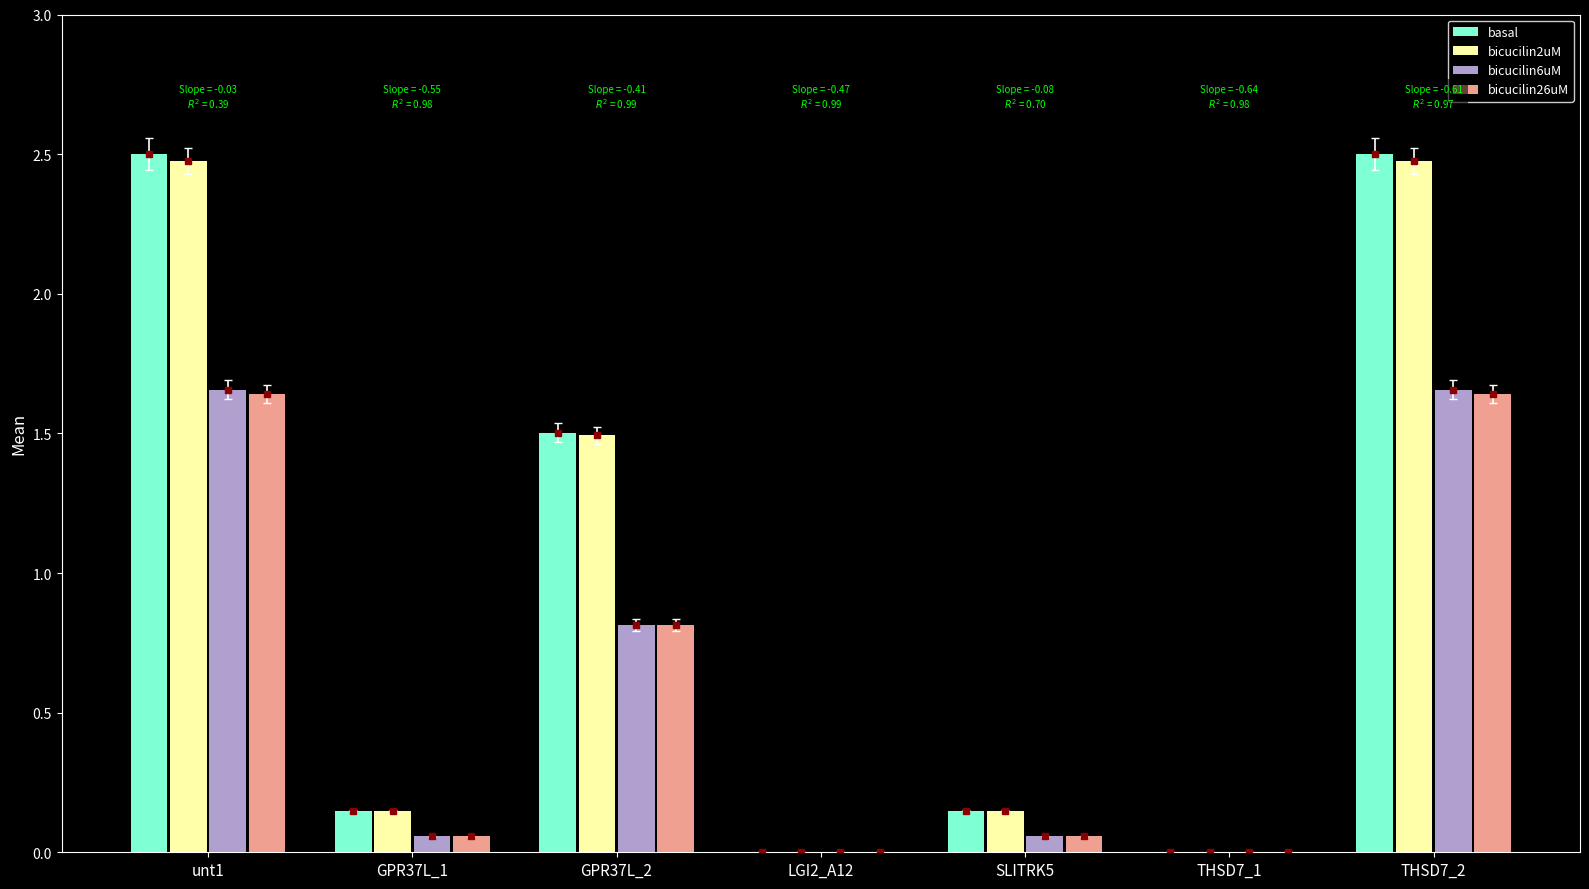

Between unt1 and GPR37L_2, which series saw the biggest shift?

basal